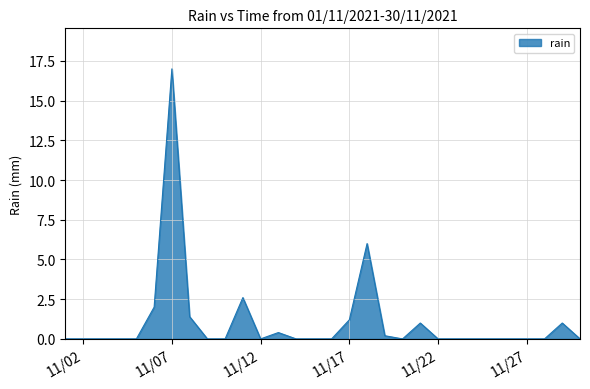

How many lines are shown in the chart?

1